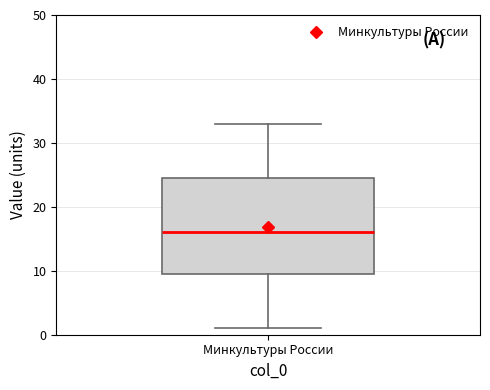

Read this box plot against the y-axis: the position of the median line, the range covered by the box, and the ends of both whiskers. The values are not printed on the chart, so give them approximately, as read against the axis.

median 16, box 10 to 25, whiskers 1 to 33